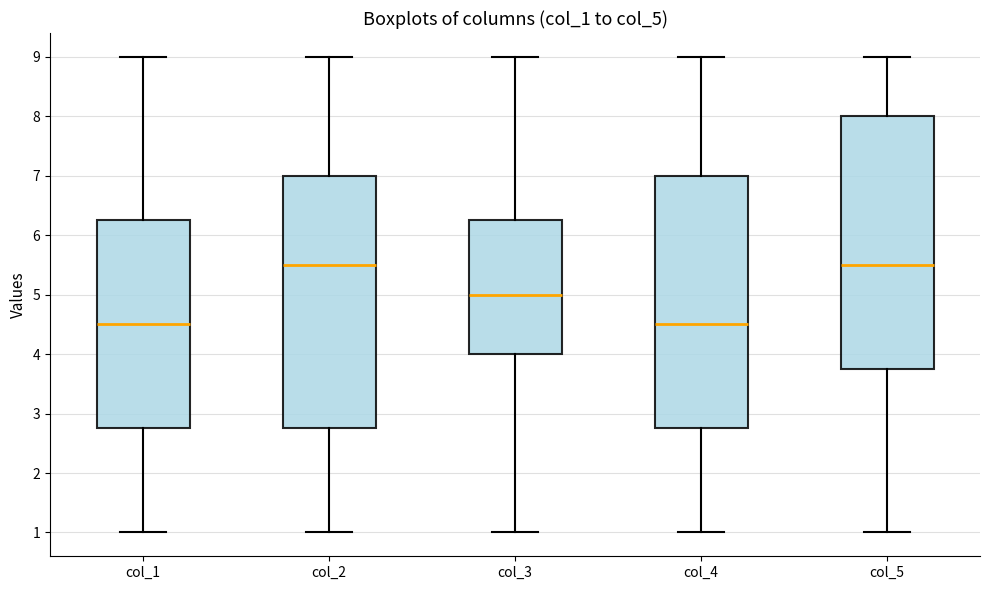

Where is the upper edge of the box for col_3 on the y-axis? The values are not printed on the chart, so give them approximately, as read against the axis.

6.3